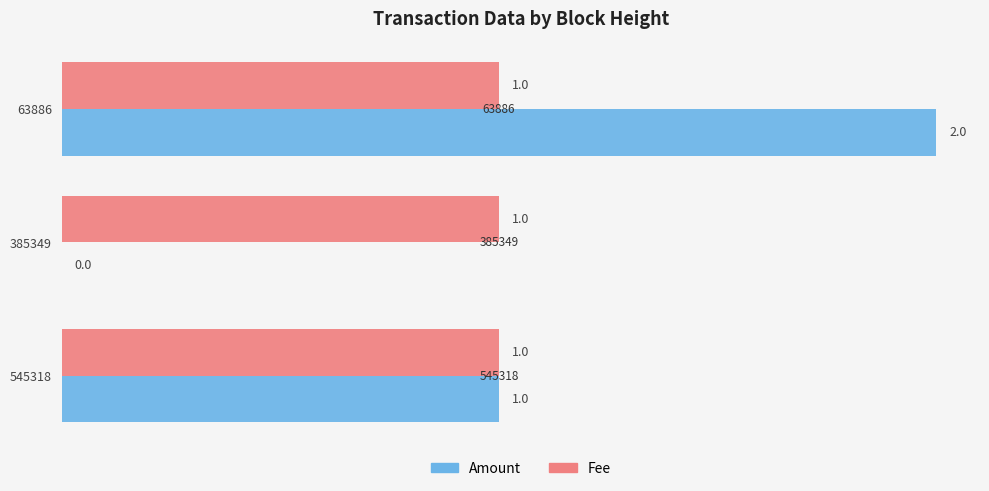

What are all the series names shown in the legend?

Amount, Fee